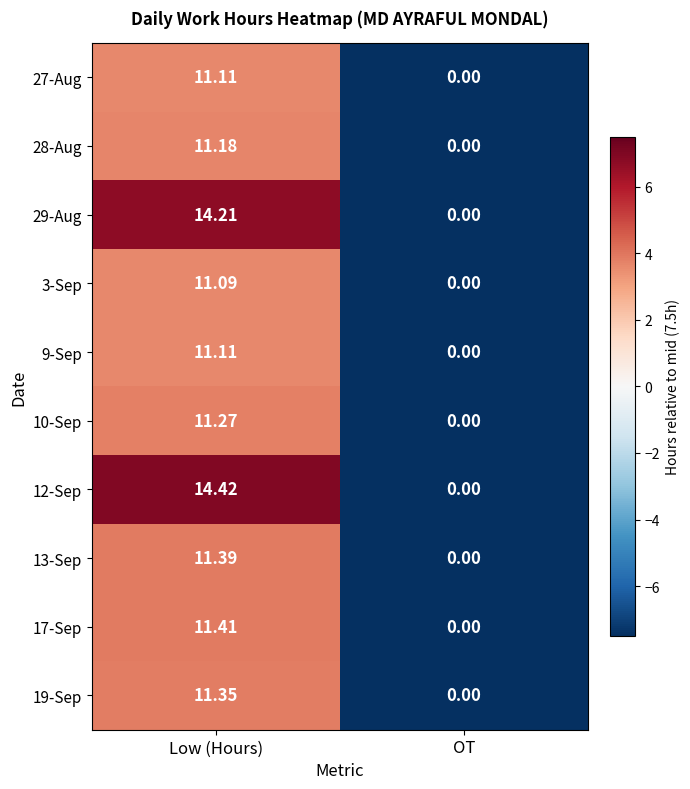

At which category is the sum across all series the highest?

Low (Hours)